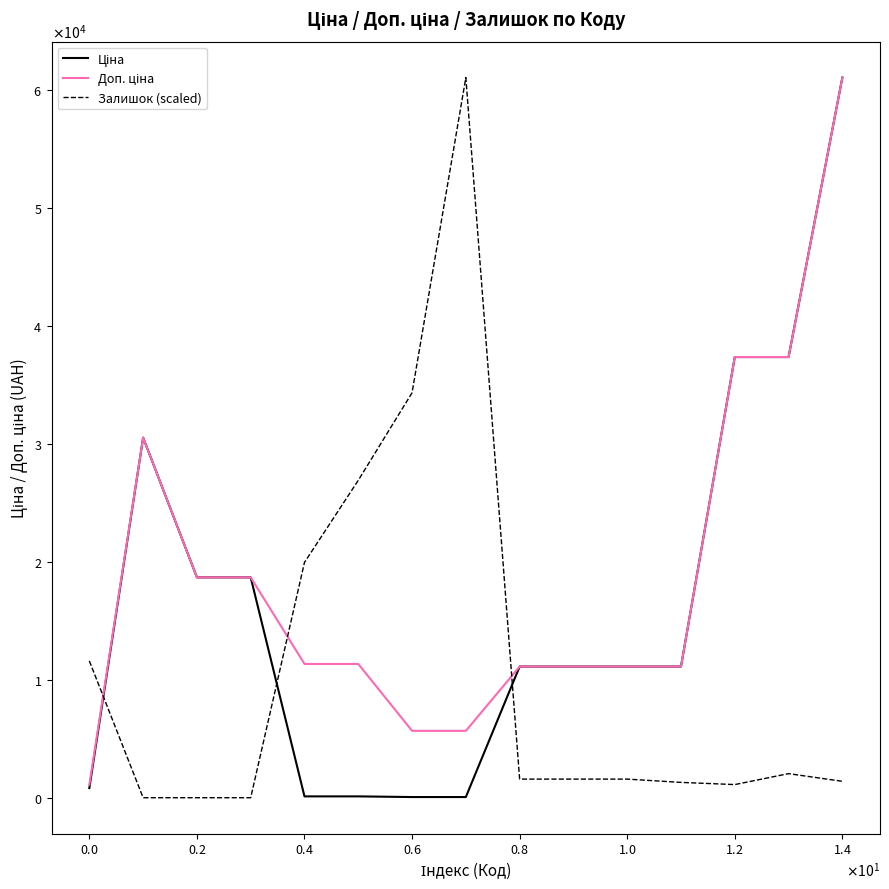

How many data points does each series have?

15